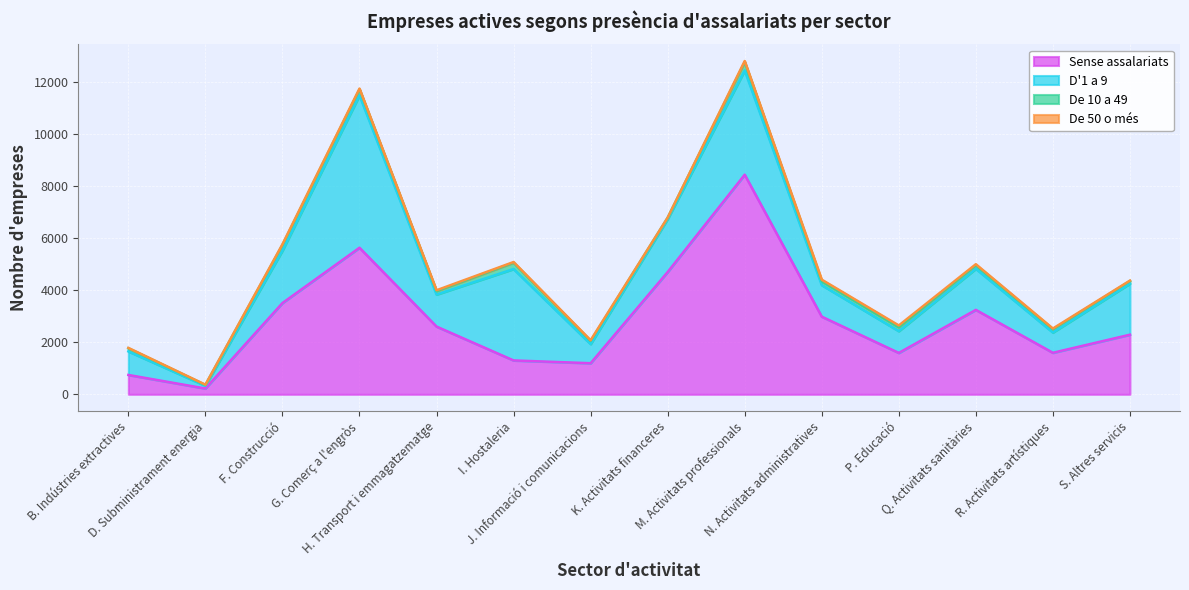

Where is Sense assalariats nearest to the value 4330?

K. Activitats financeres